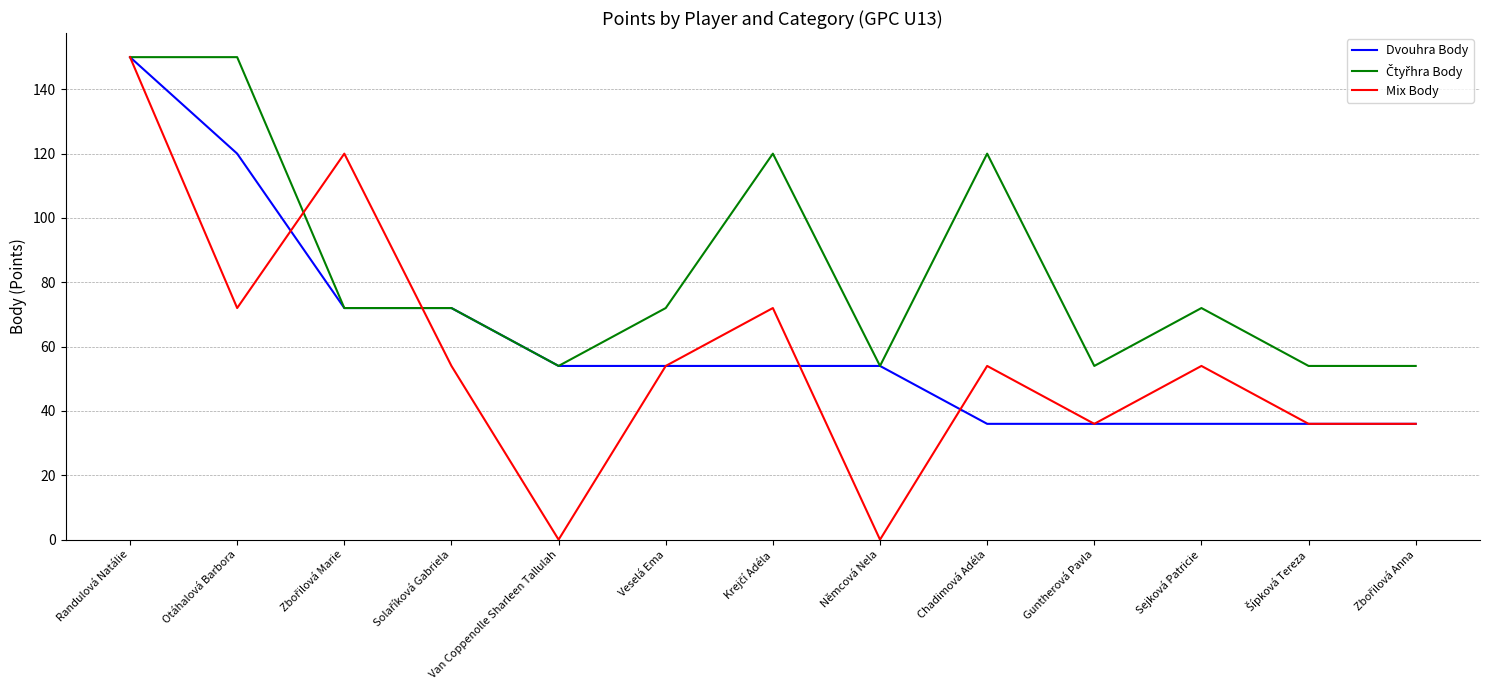

Is it true that Mix Body equals 23 at Guntherová Pavla?

False